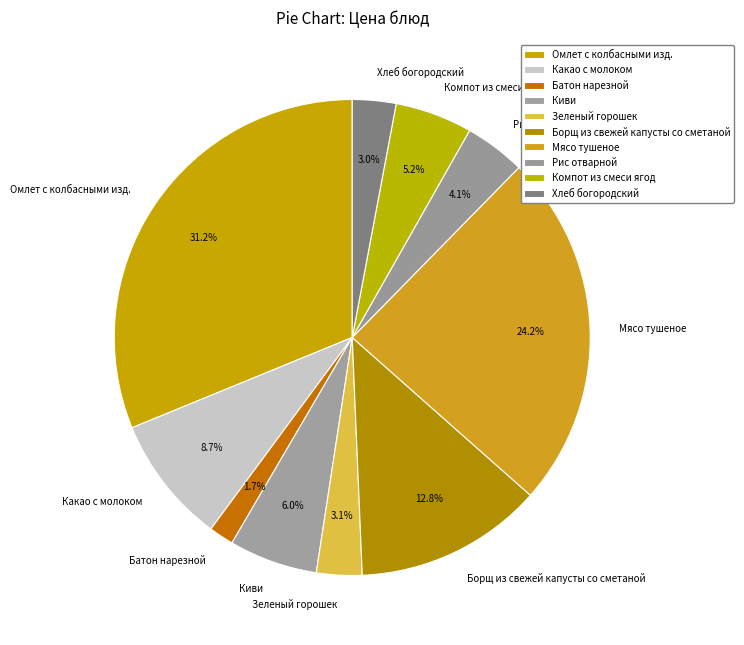

How many slices are in this pie chart?

10